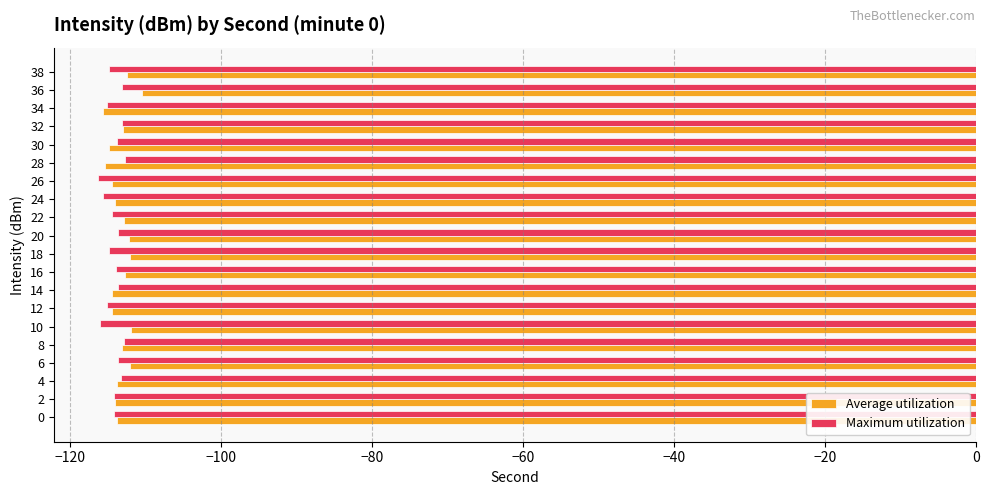

What is the sum of all Average utilization values?

-2268.5